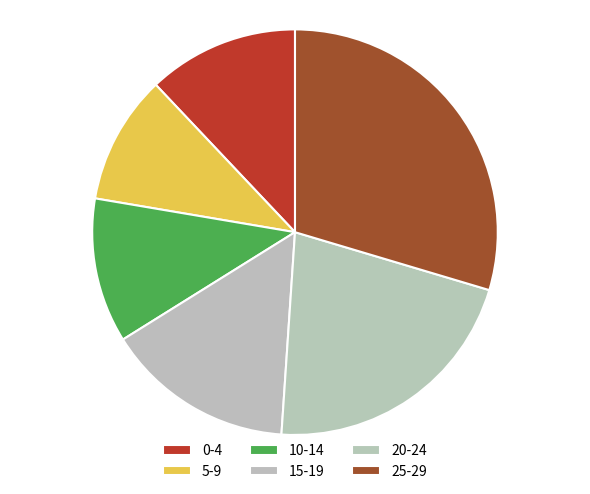

What is the ratio of the value at 25-29 to the value at 5-9?

2.9